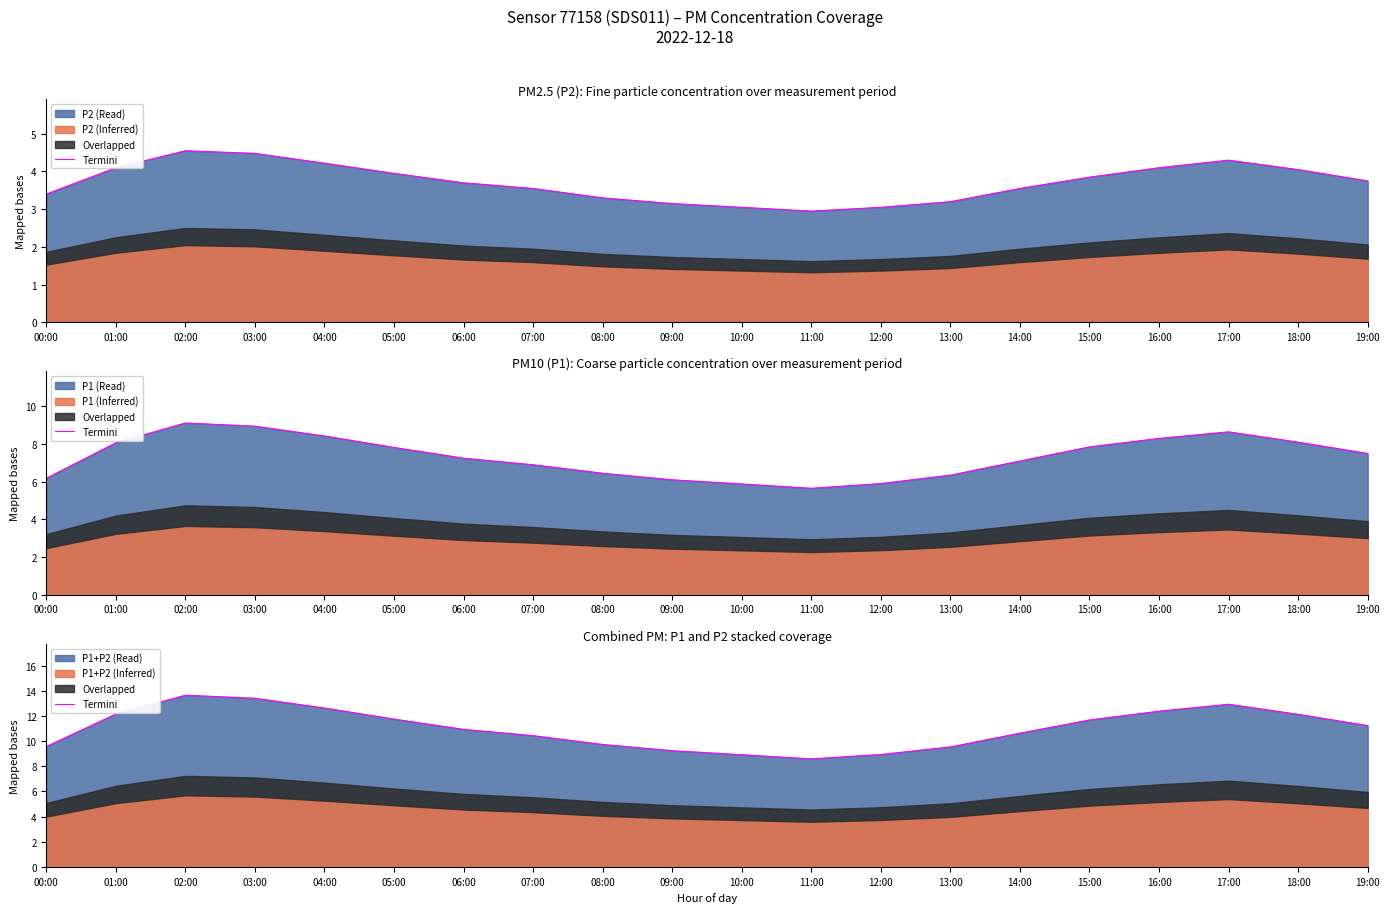

What is the label of the 6th point from the right?

14:00